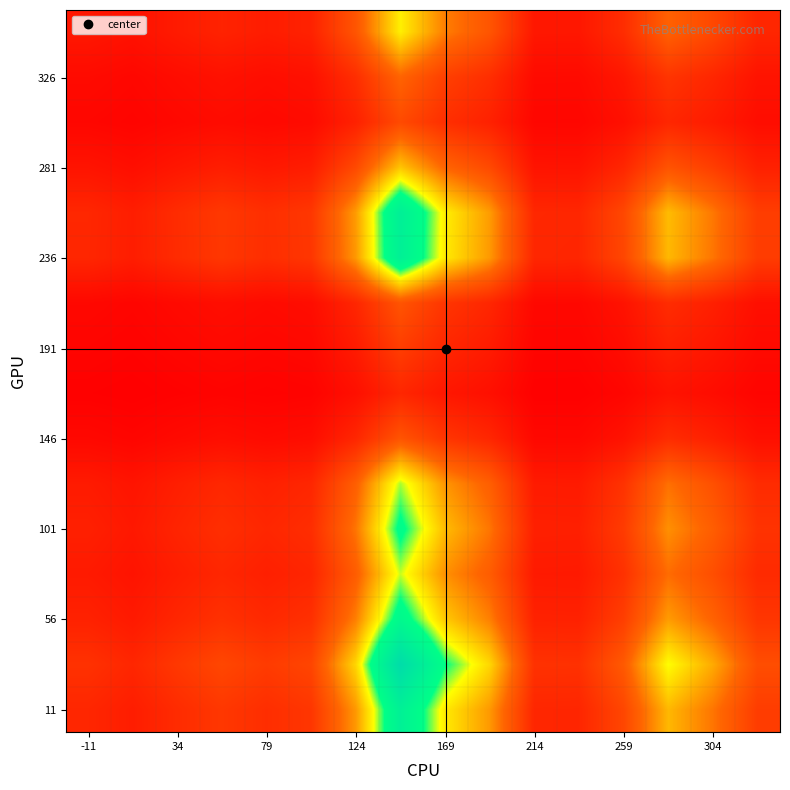

At how many categories does at least one series exceed 6?

1